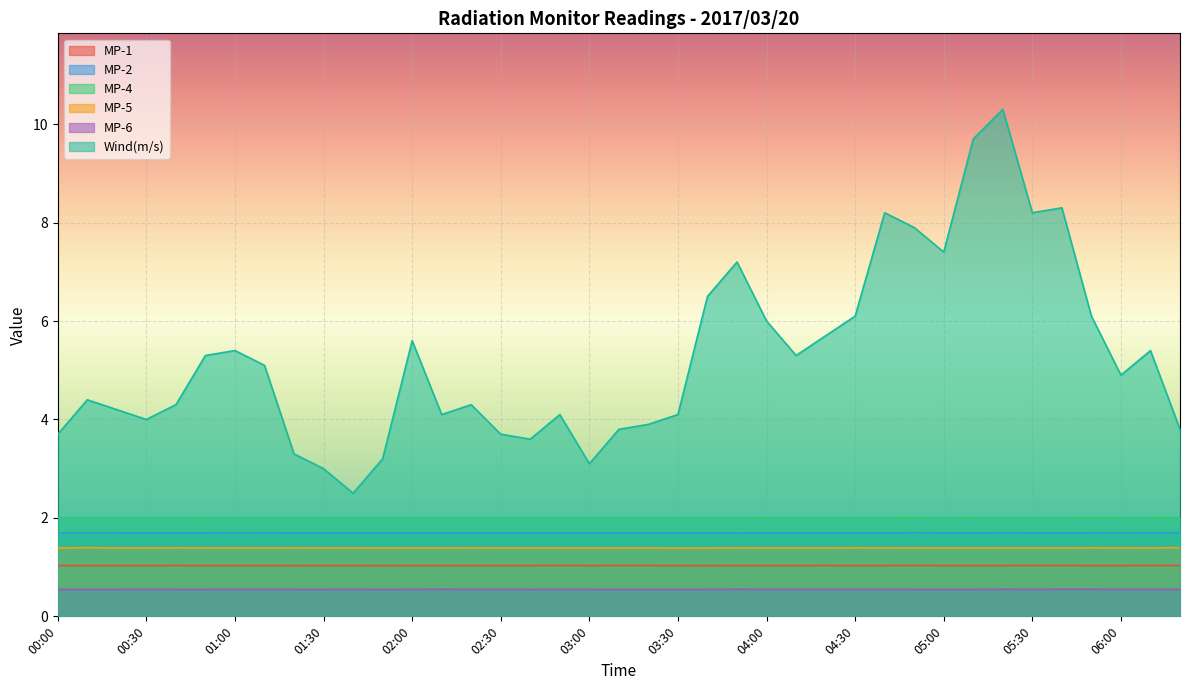

What position from the left is 04:30?

28